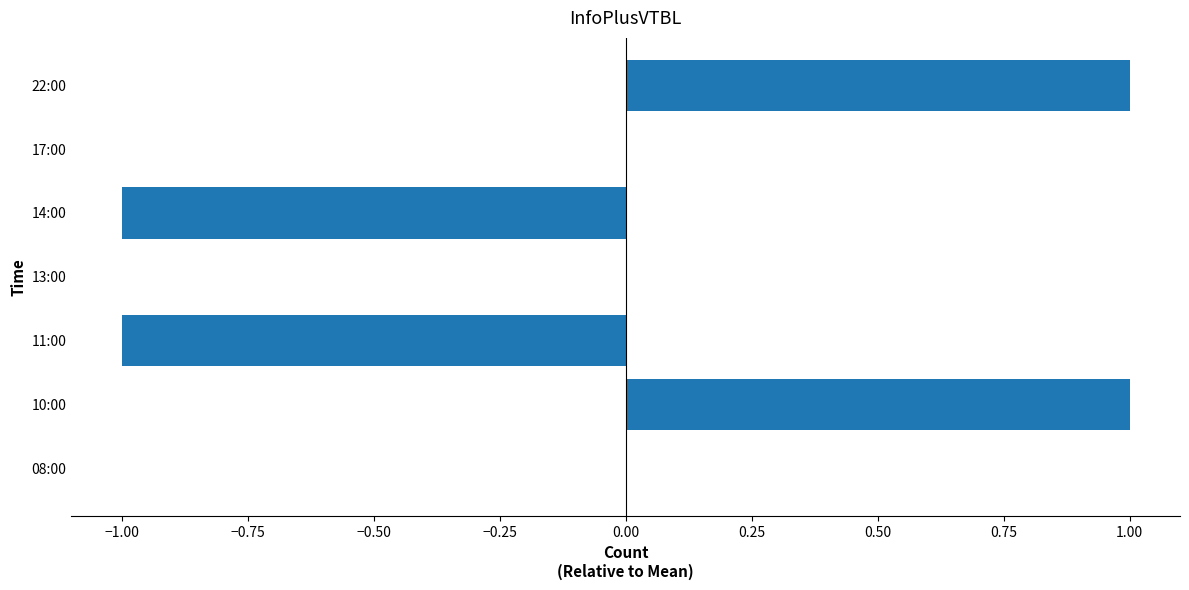

What is the change in value from 14:00 to 22:00?

+2